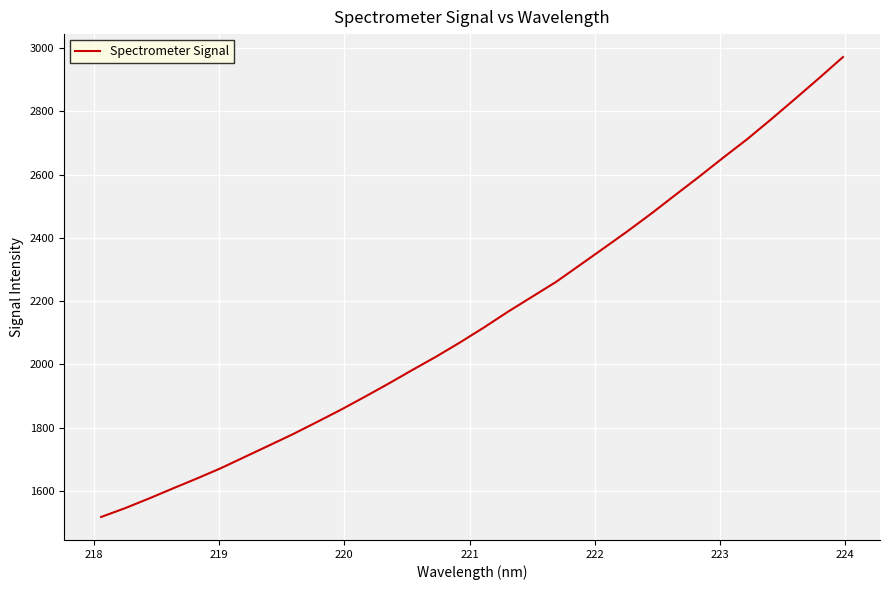

How many lines are shown in the chart?

1